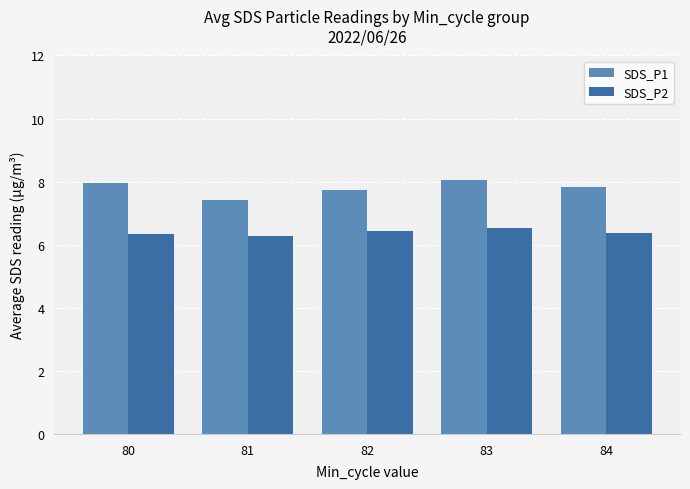

Which series has the largest range (max minus min)?

SDS_P1